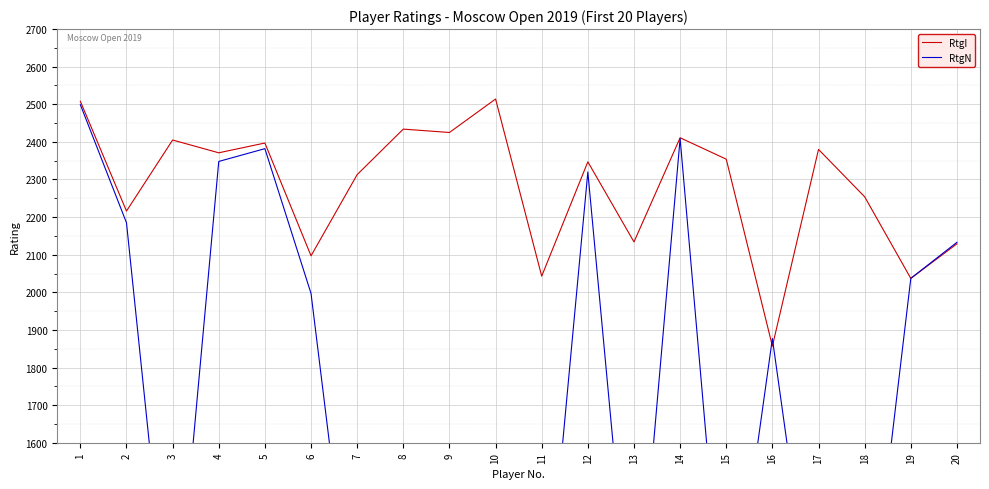

At which category does RtgI reach its first local valley?

2